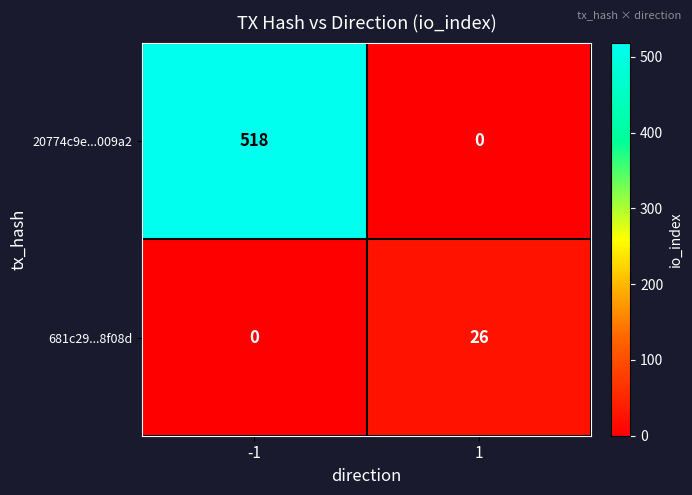

Which series has the largest total across all categories?

20774c9e...009a2